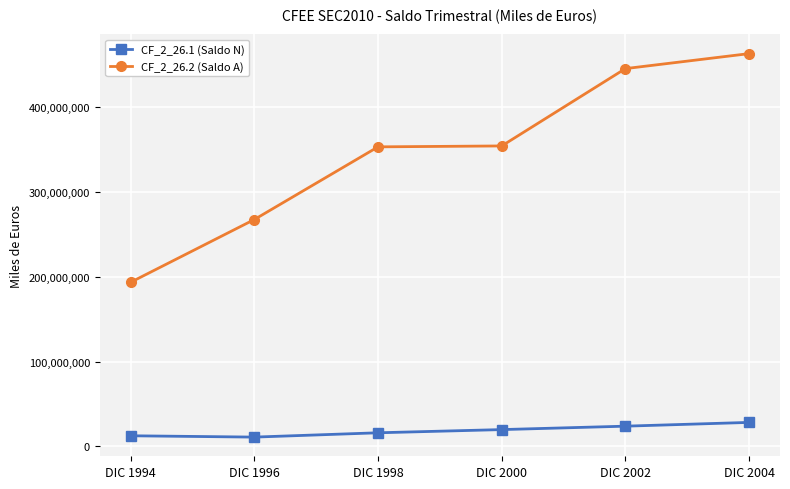

What is the lowest value of the CF_2_26.1 (Saldo N) series?

11060449